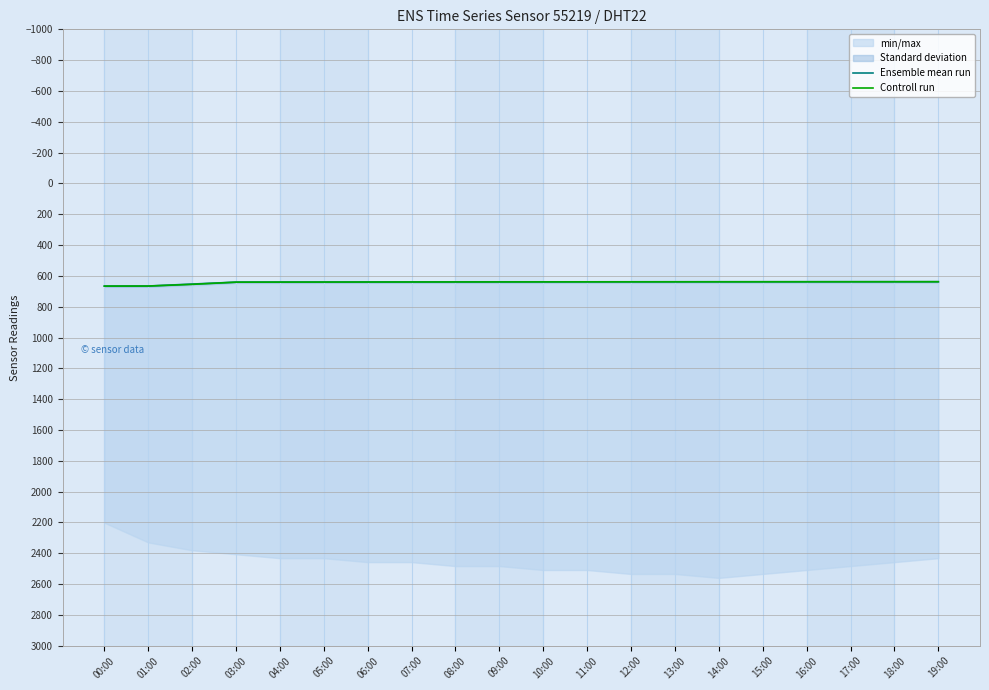

How many values in the Ensemble mean run series are below 638?

2